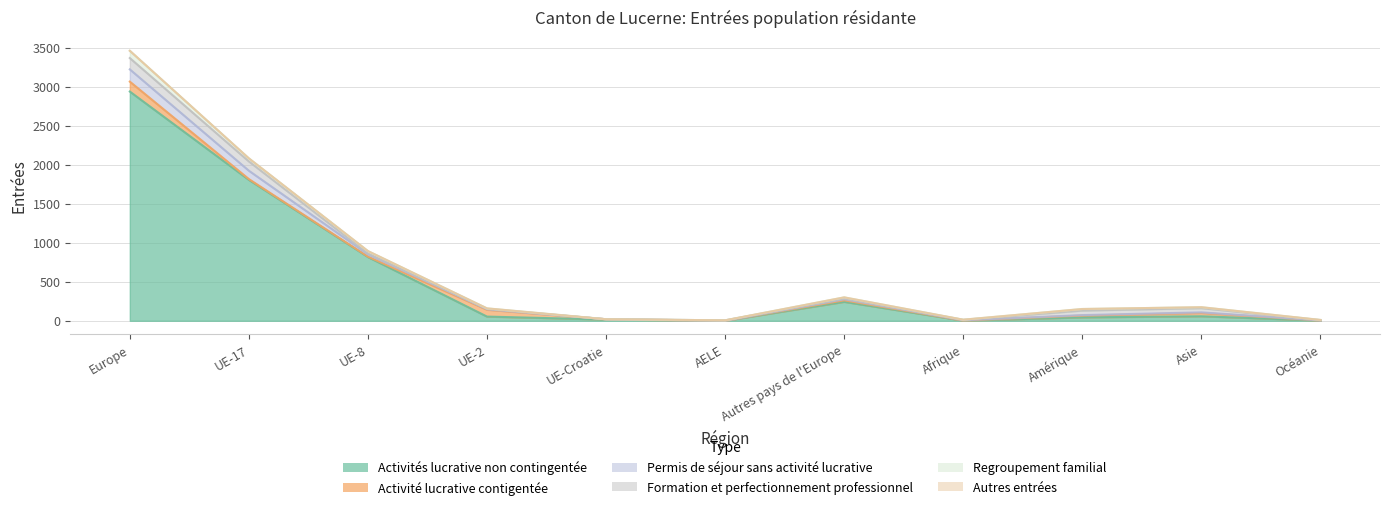

What are all the series names shown in the legend?

Activités lucrative non contingentée, Activité lucrative contigentée, Permis de séjour sans activité lucrative, Formation et perfectionnement professionnel, Regroupement familial, Autres entrées